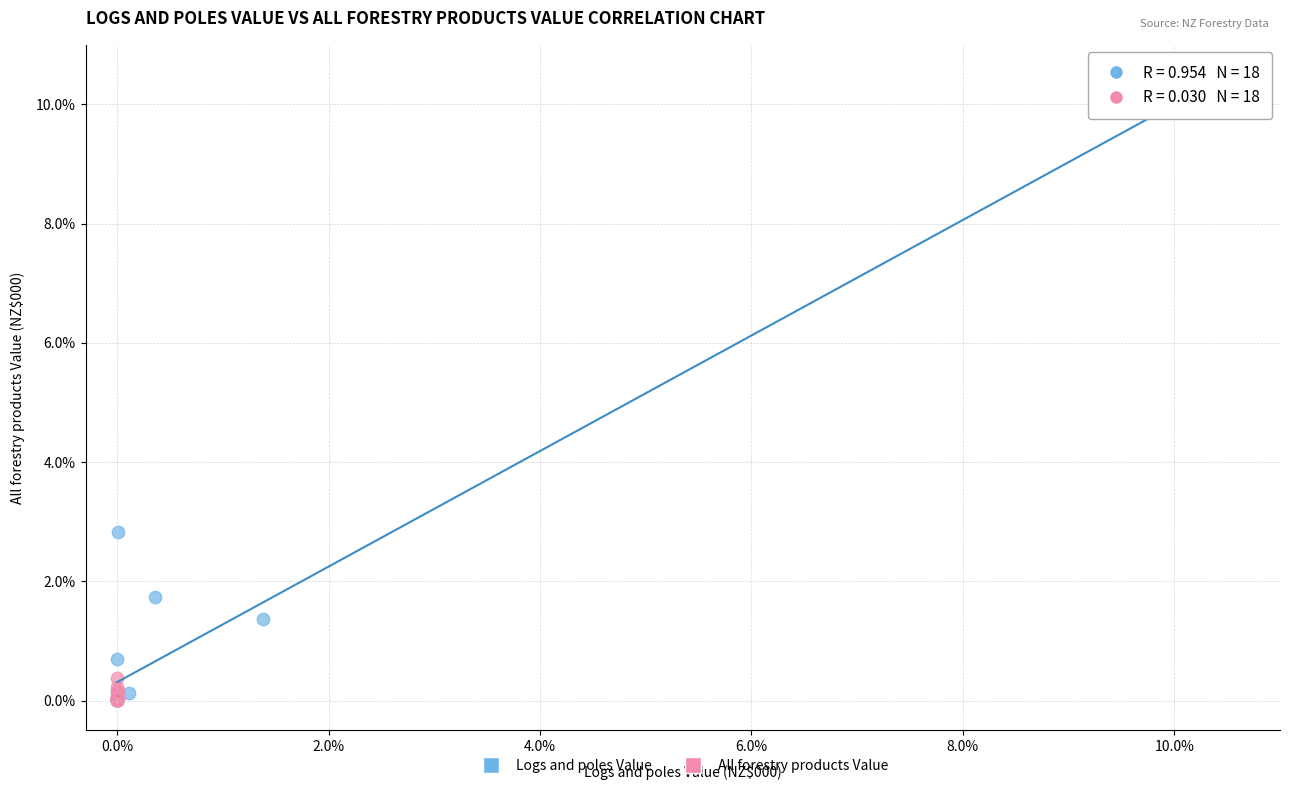

Which series has the largest Y range (max minus min)?

Logs and poles Value